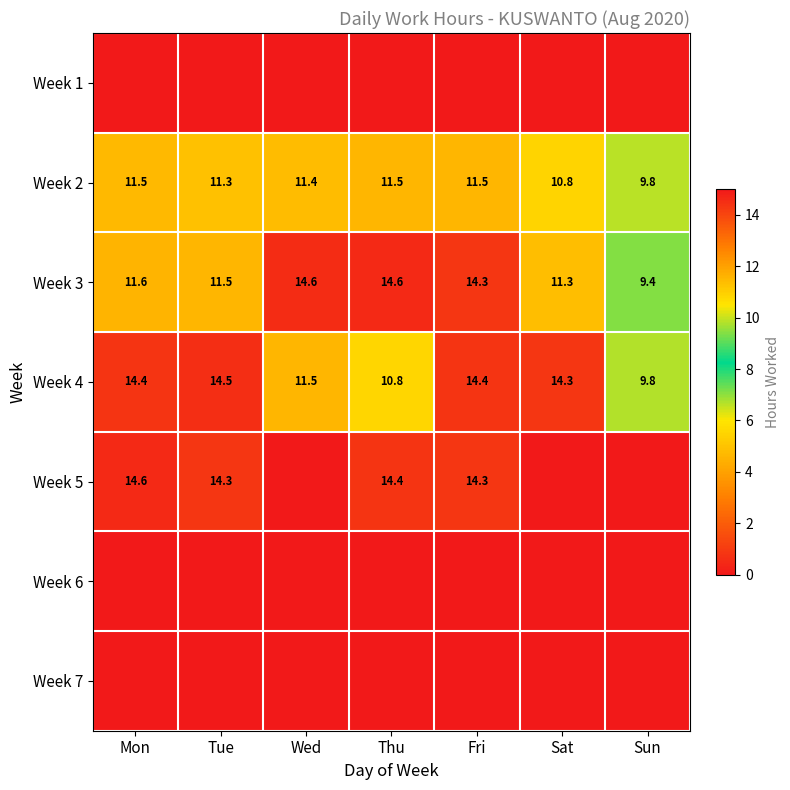

What is the greatest value displayed?

14.6